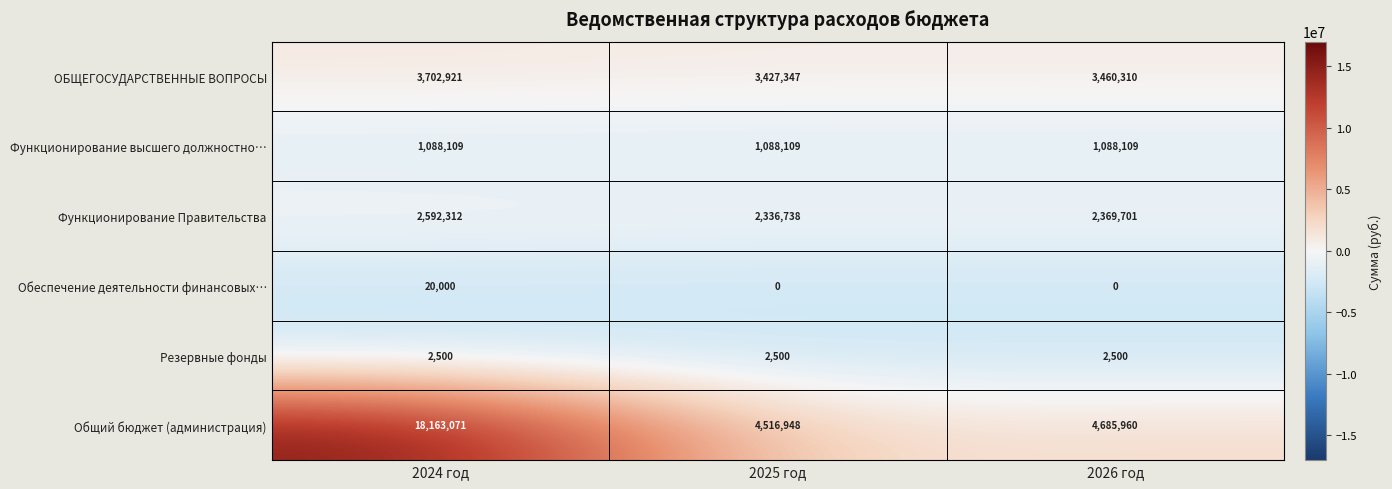

Is it true that Общий бюджет (администрация) equals 6232726 at 2025 год?

False